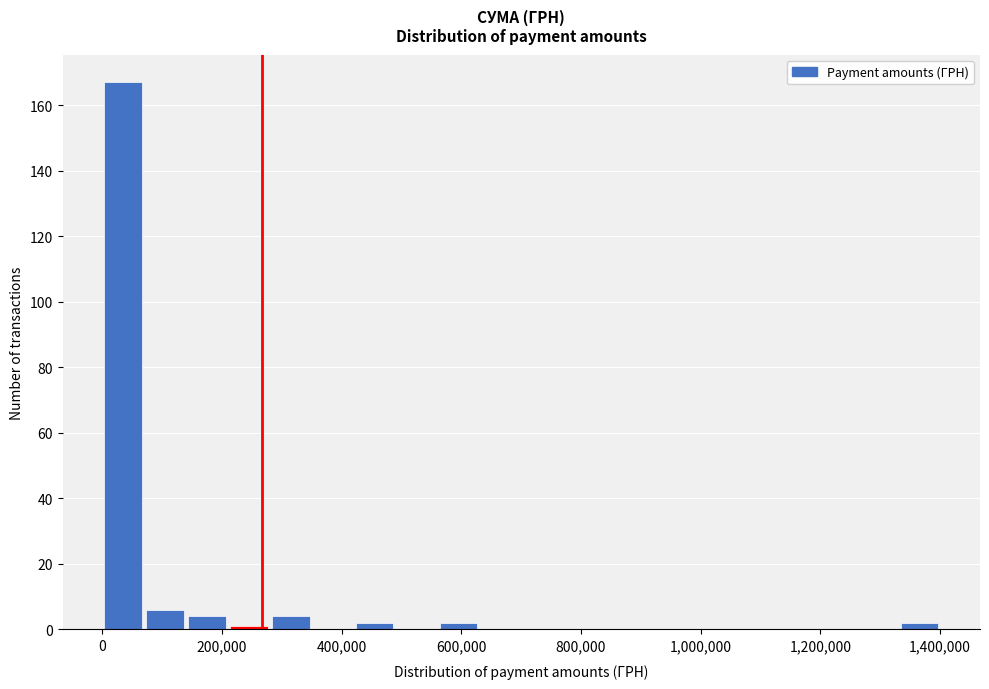

Around what value on the x-axis is the tallest bar? Give the approximate position of its centre, as read against the axis.

40000